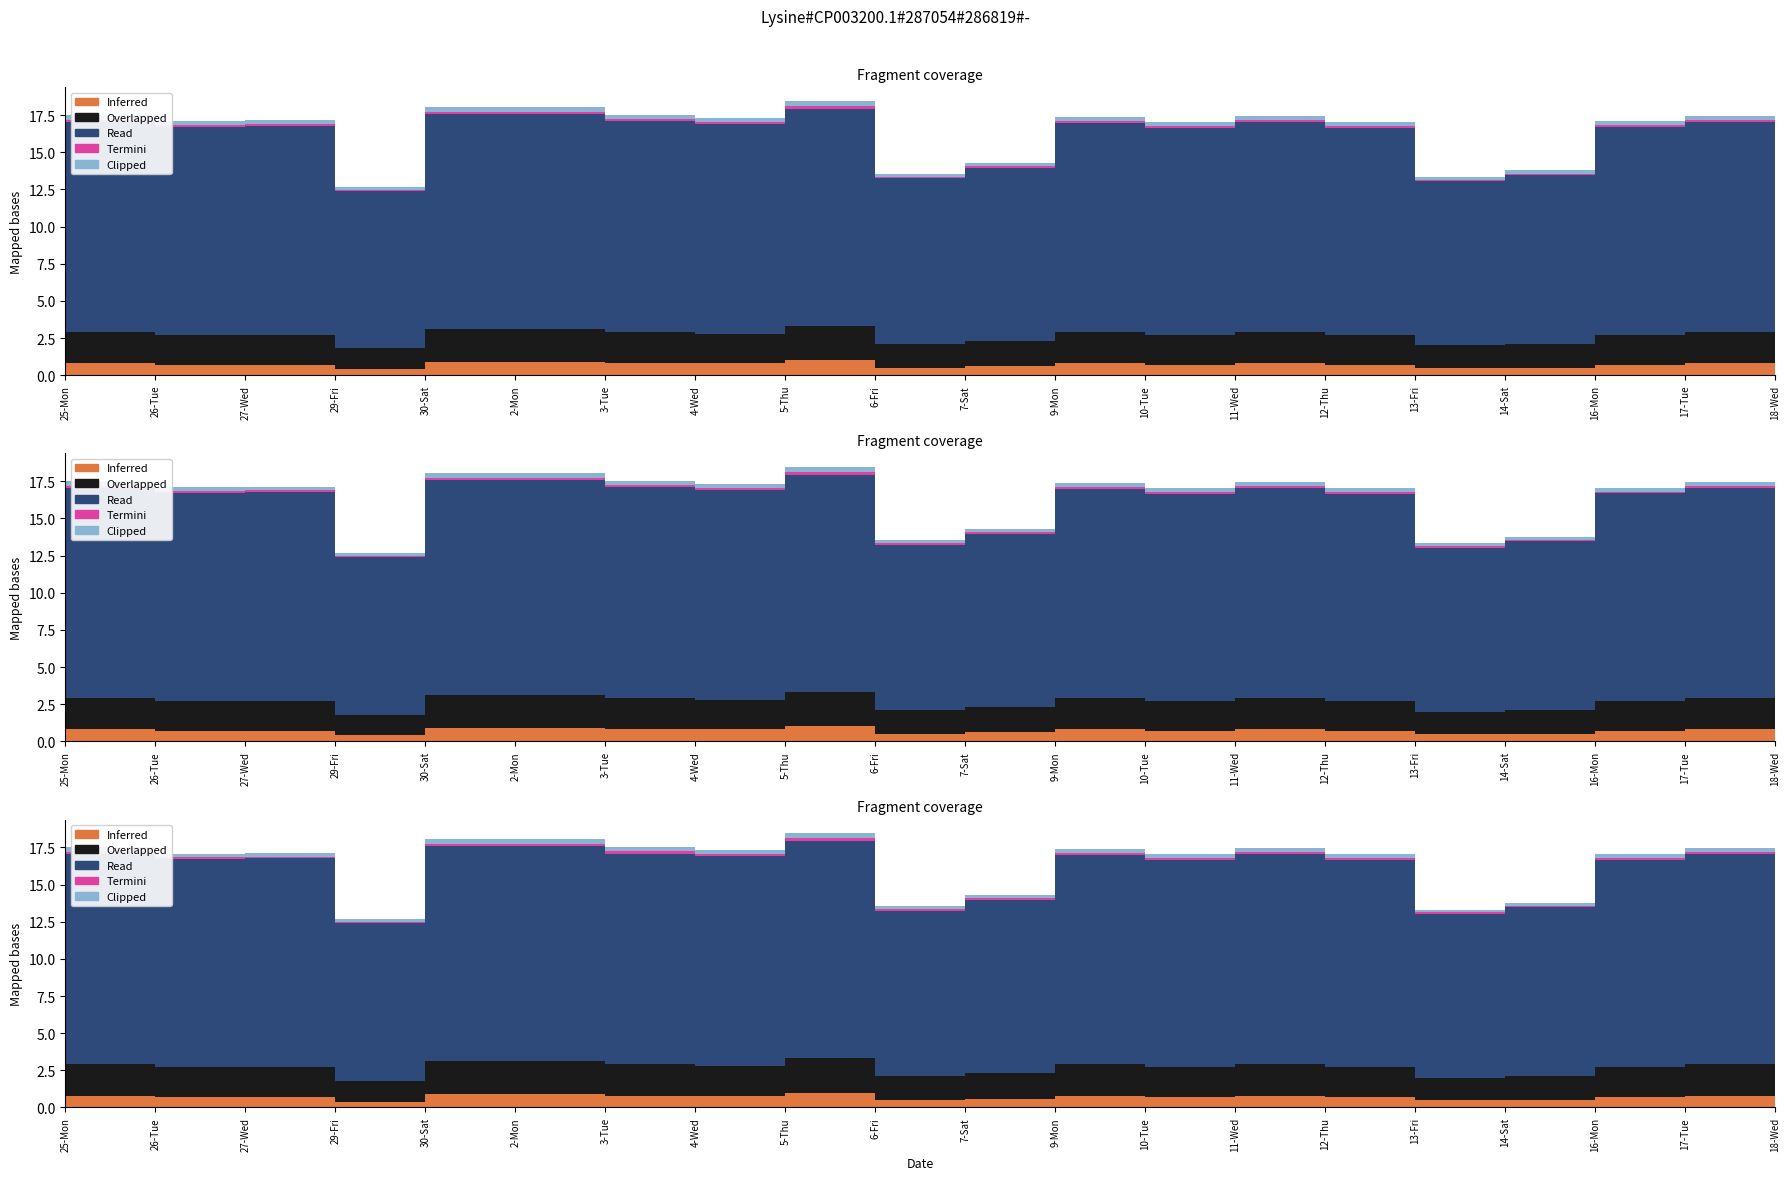

The Clipped series shows 0.2 at 27-Wed. True or false?

True